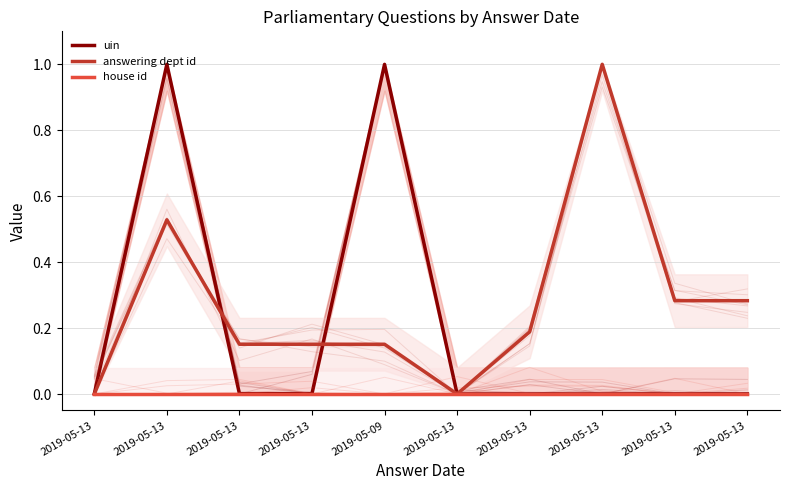

Which category has the highest value in the house id series?

2019-05-13